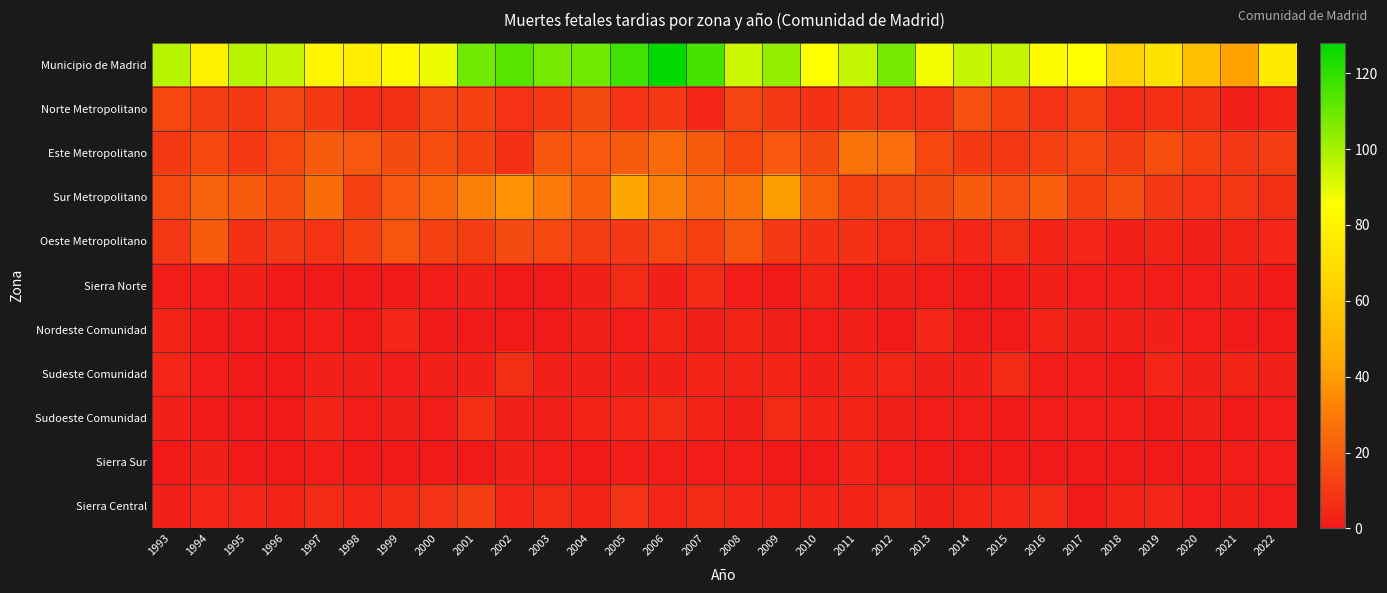

At which category is the sum across all series the highest?

2006